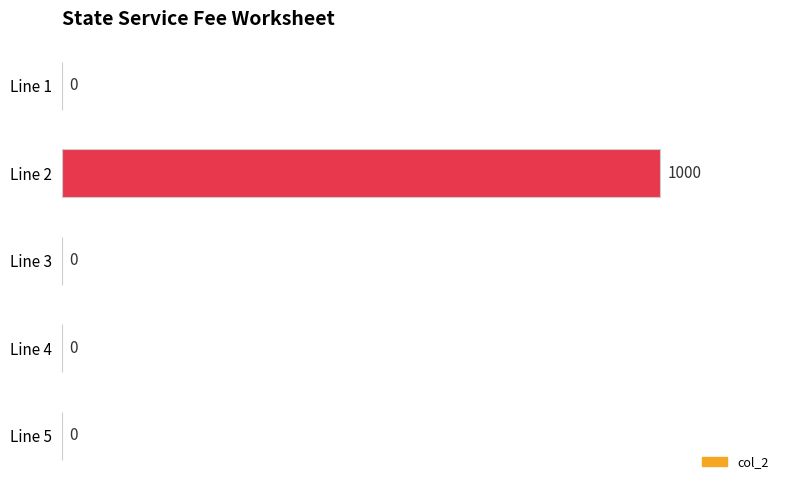

Is it true that the value at Line 4 is 0?

True